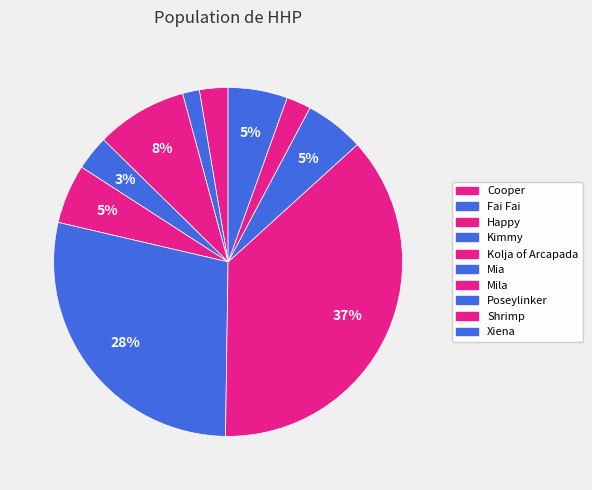

To the nearest percent, what percentage of the pie is Happy?

8%